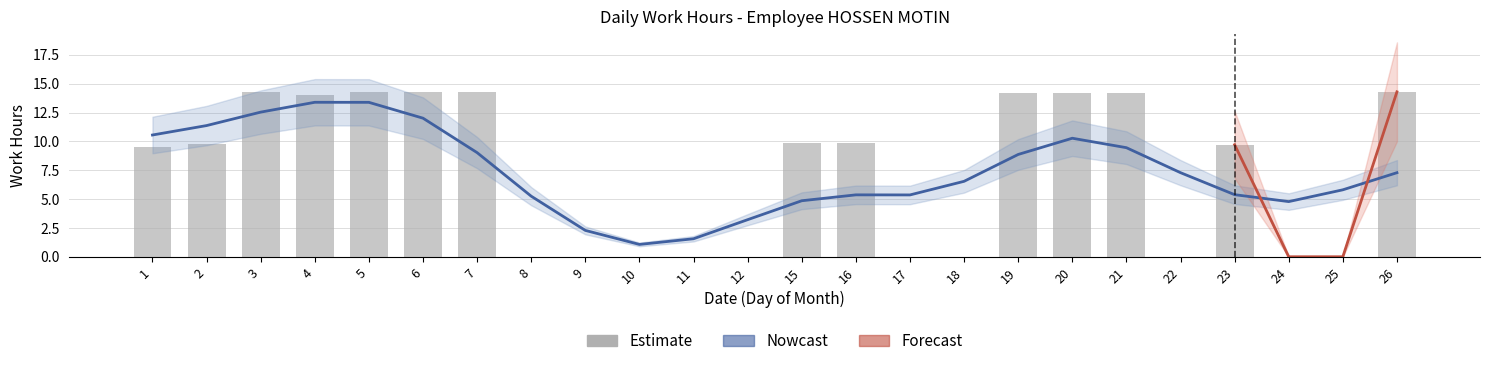

The value of Nowcast at 7 is 5.1. True or false?

False